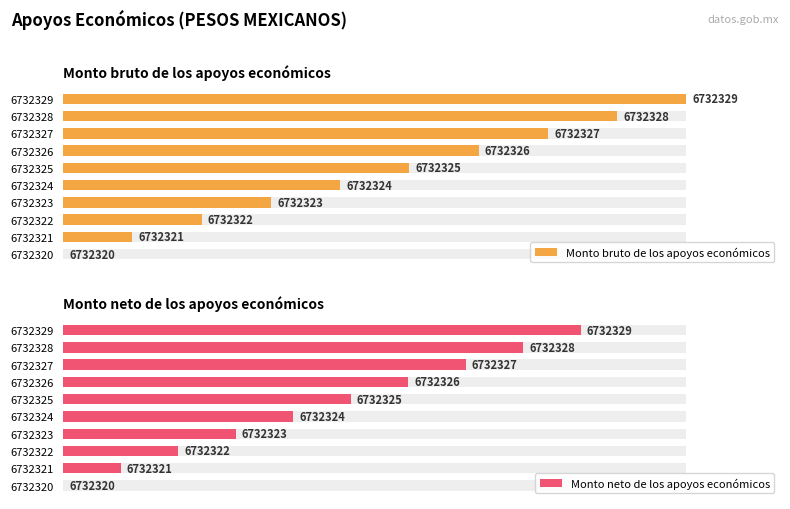

What is the total value across all series at 6732327?

142.3